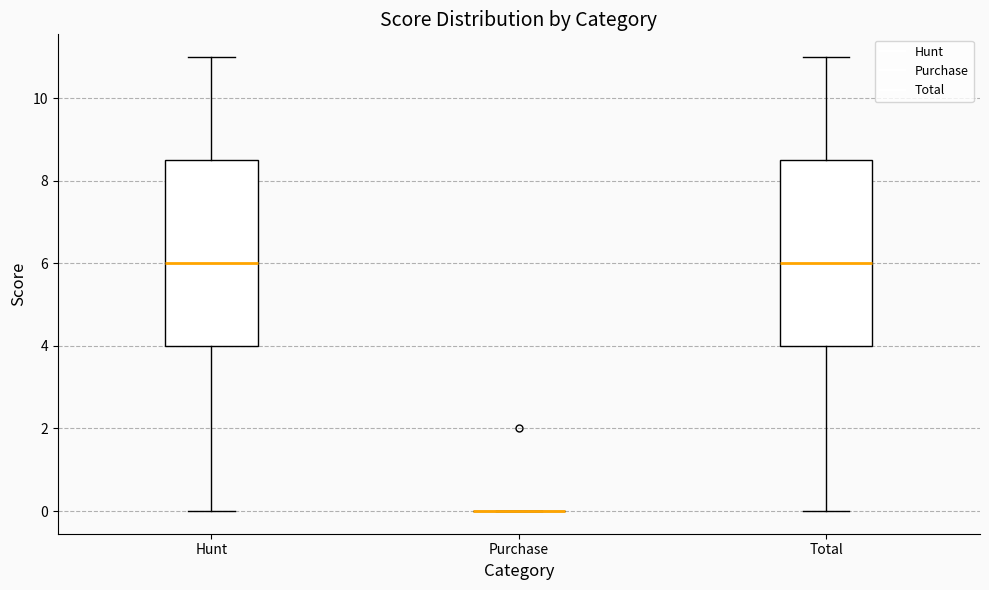

Reading left to right, transcribe this box plot: for each box, give where its median line is, the range the box spans, and where its two whiskers end, as read against the y-axis. The values are not printed on the chart, so give them approximately, as read against the axis.

Hunt: median 6.0, box 4.0 to 8.6, whiskers 0.0 to 11.0
Purchase: box collapsed to a line at 0.0, whiskers 0.0 to 0.0
Total: median 6.0, box 4.0 to 8.6, whiskers 0.0 to 11.0